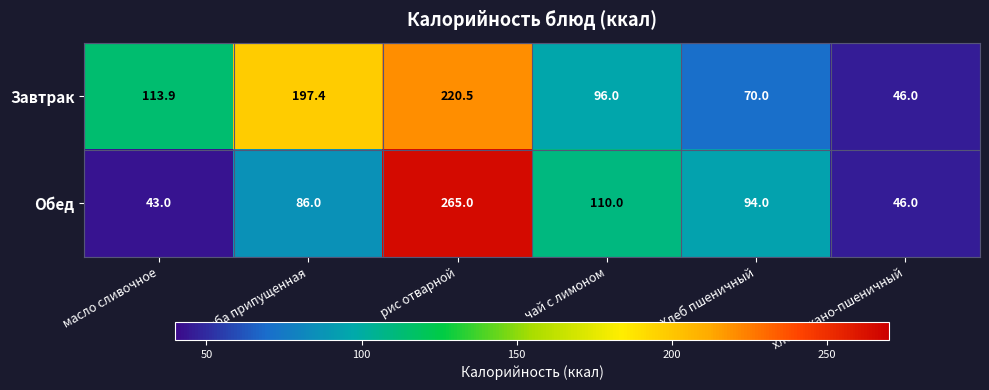

List the labels in order of Обед value, largest first.

рис отварной, чай с лимоном, Хлеб пшеничный, рыба припущенная, хлеб ржано-пшеничный, масло сливочное